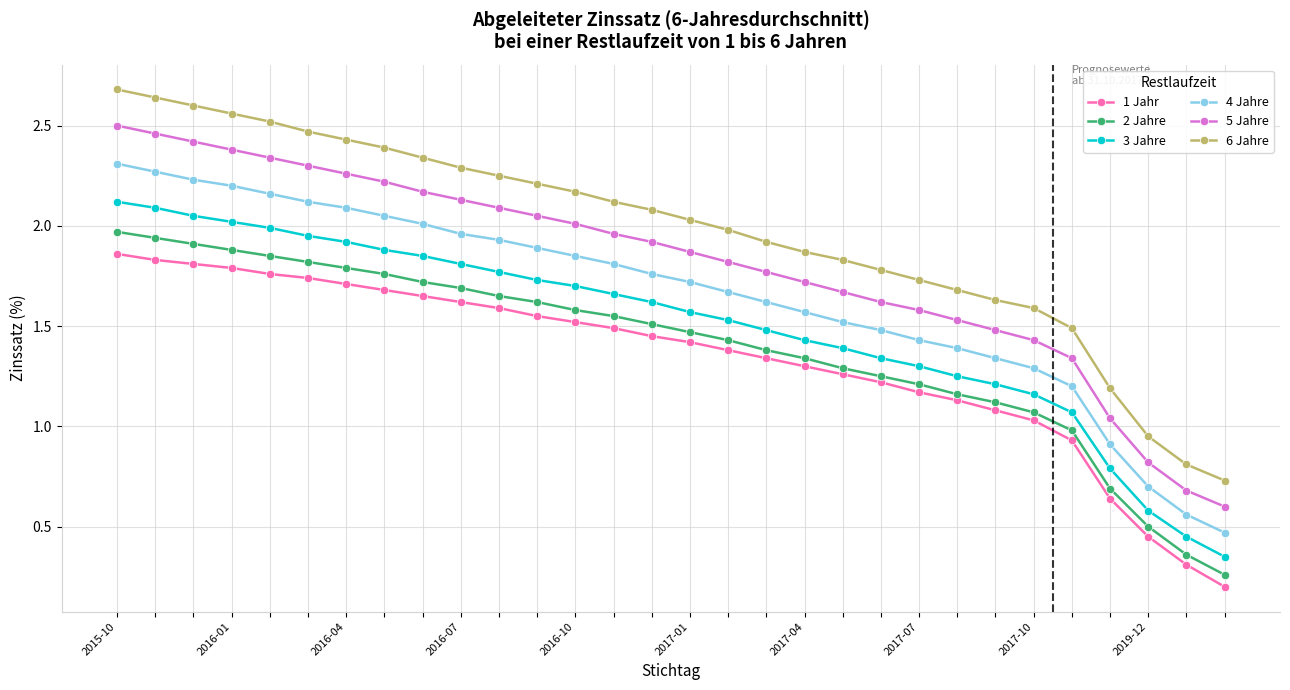

At how many categories does at least one series exceed 0?

30